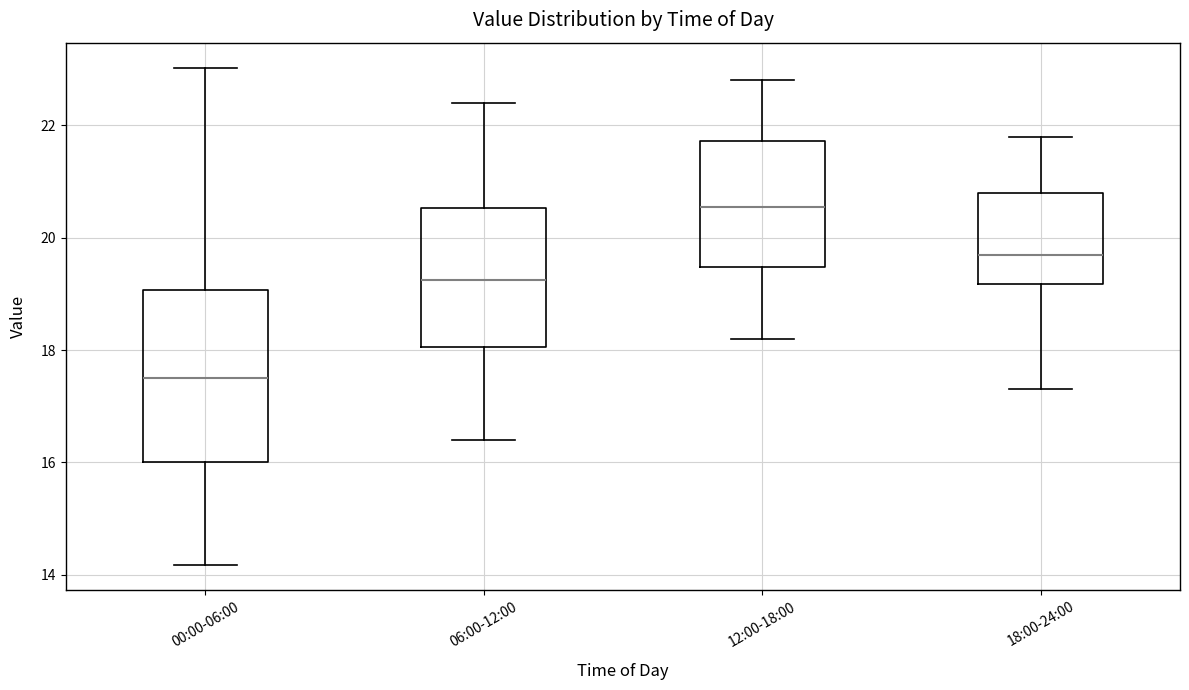

Reading left to right, transcribe this box plot: for each box, give where its median line is, the range the box spans, and where its two whiskers end, as read against the y-axis. The values are not printed on the chart, so give them approximately, as read against the axis.

00:00-06:00: median 17.6, box 16.0 to 19.0, whiskers 14.2 to 23.0
06:00-12:00: median 19.2, box 18.0 to 20.6, whiskers 16.4 to 22.4
12:00-18:00: median 20.6, box 19.4 to 21.8, whiskers 18.2 to 22.8
18:00-24:00: median 19.8, box 19.2 to 20.8, whiskers 17.4 to 21.8